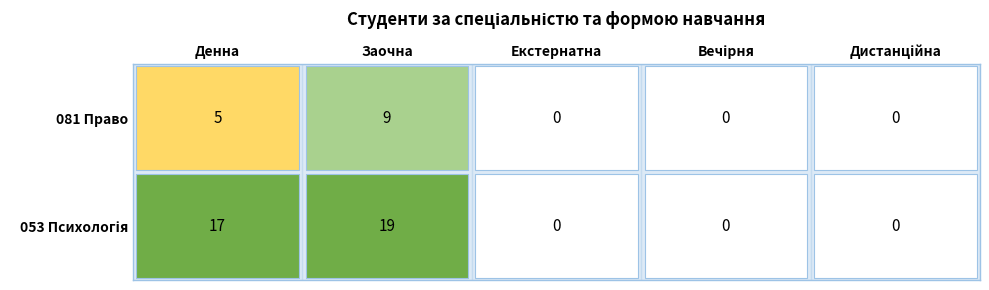

Rank the series at Заочна from lowest to highest value.

081 Право, 053 Психологія